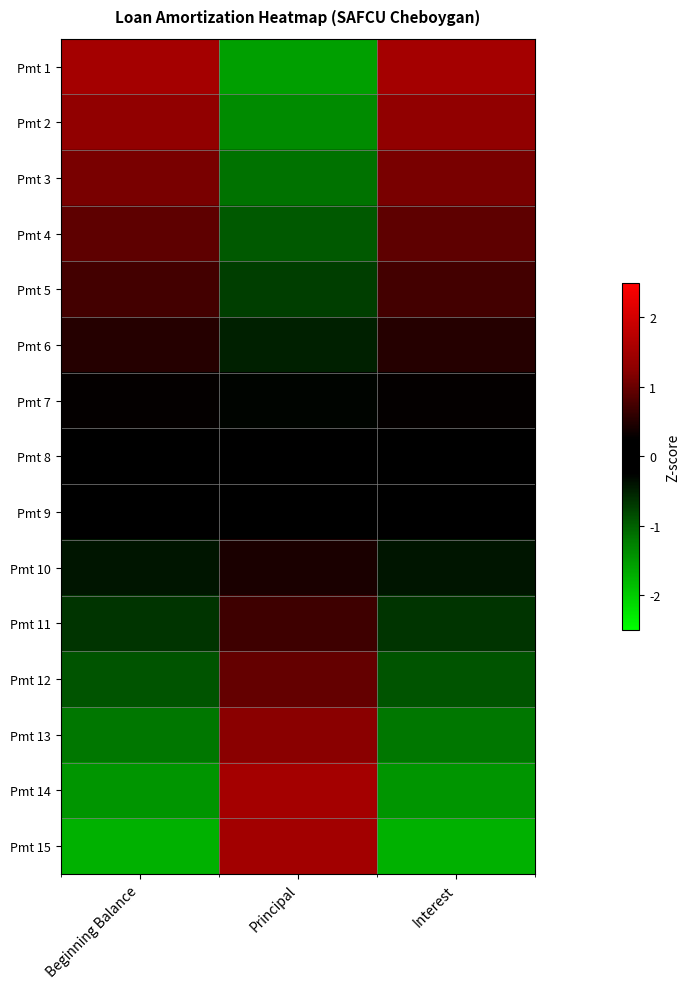

Which has a higher value, Interest or Beginning Balance?

Beginning Balance